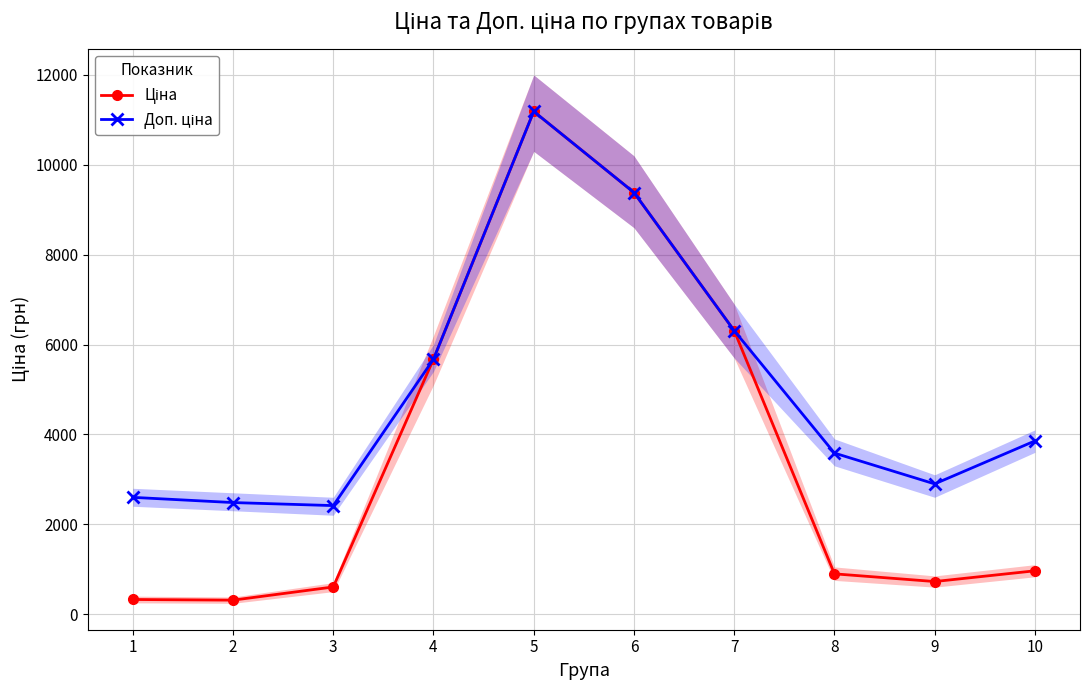

What is the value of the Доп. ціна point at the 2nd from the left?

2482.4